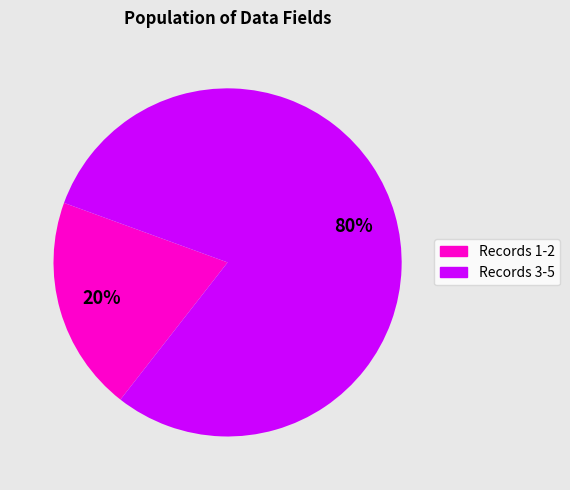

Is there any slice that represents more than half of the pie?

Yes